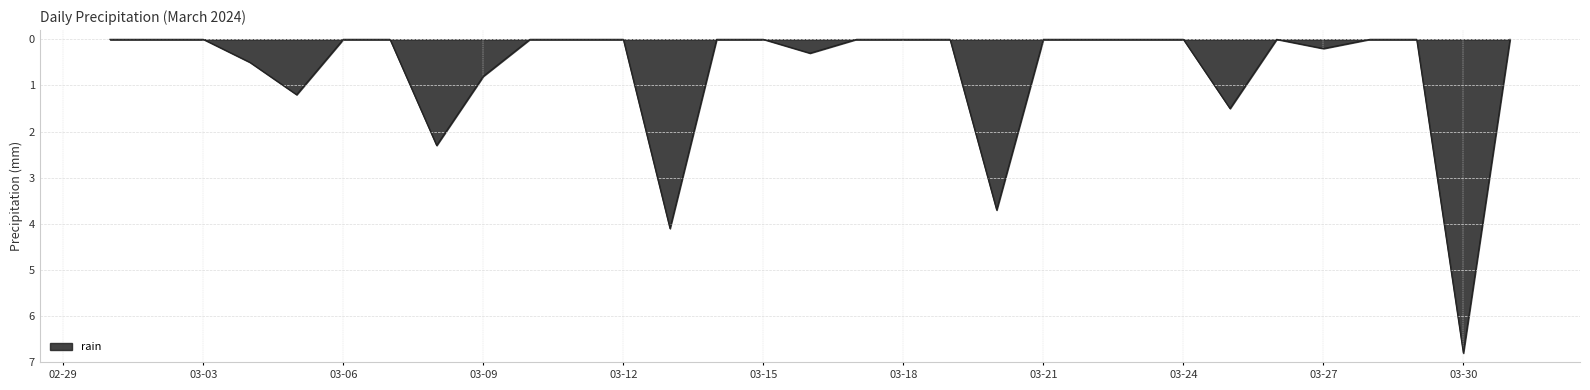

Does the chart display data point markers on the line(s)?

No